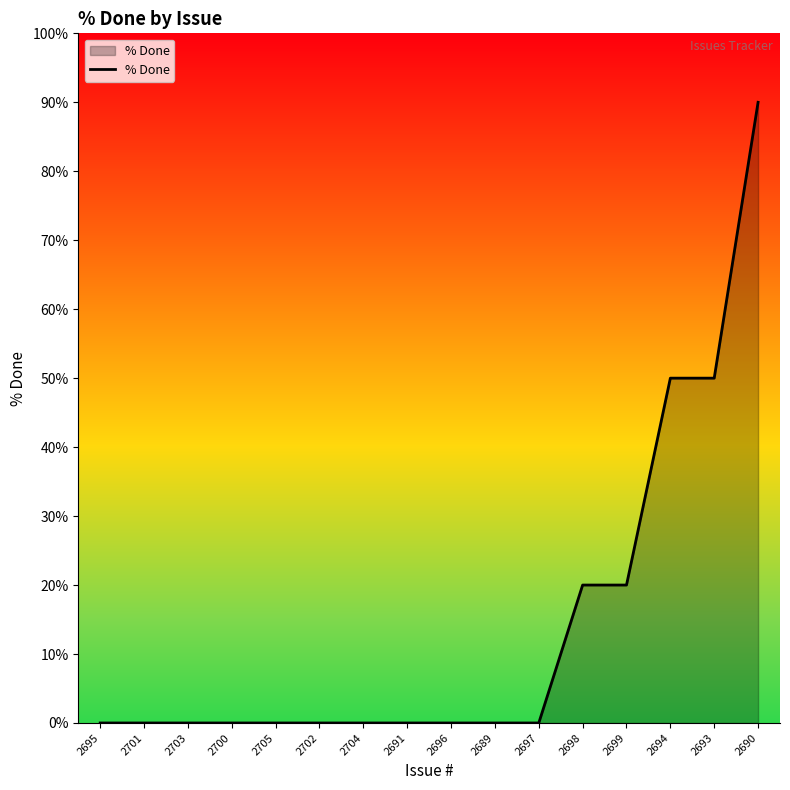

What is the maximum value shown in the chart?

90